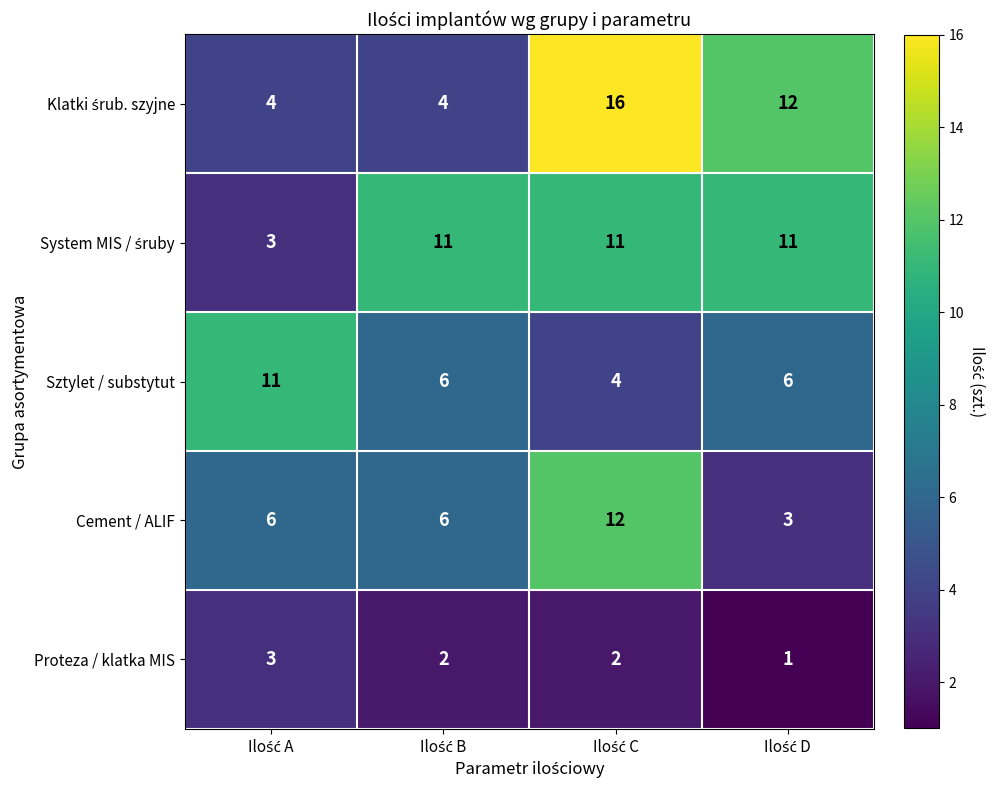

How many data points in Proteza / klatka MIS are less than 2?

1